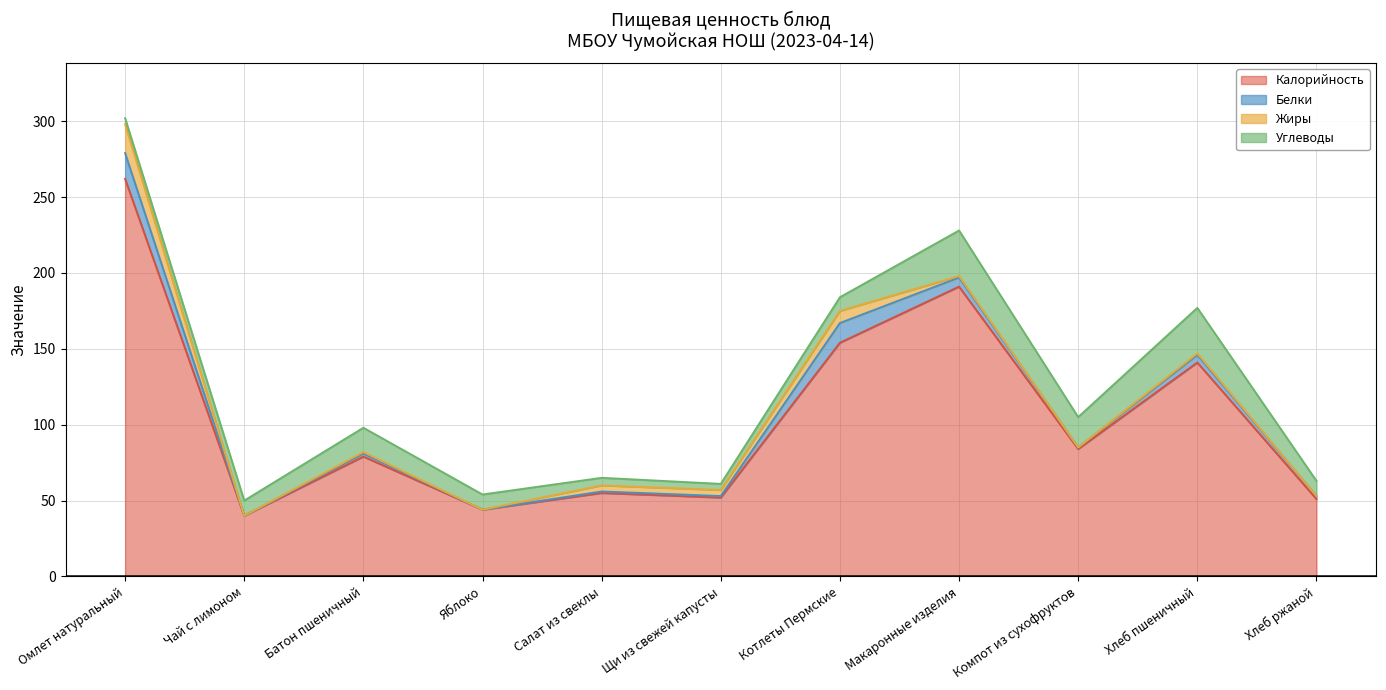

Reading left to right, extract all data points from this chart.

Калорийность: Омлет натуральный=262	Чай с лимоном=40	Батон пшеничный=79	Яблоко=44	Салат из свеклы=55	Щи из свежей капусты=52	Котлеты Пермские=154	Макаронные изделия=191	Компот из сухофруктов=84	Хлеб пшеничный=141	Хлеб ржаной=51
Белки: Омлет натуральный=17	Чай с лимоном=0	Батон пшеничный=2	Яблоко=0	Салат из свеклы=1	Щи из свежей капусты=1	Котлеты Пермские=13	Макаронные изделия=6	Компот из сухофруктов=1	Хлеб пшеничный=5	Хлеб ржаной=2
Жиры: Омлет натуральный=19	Чай с лимоном=0	Батон пшеничный=1	Яблоко=0	Салат из свеклы=4	Щи из свежей капусты=4	Котлеты Пермские=8	Макаронные изделия=1	Компот из сухофруктов=0	Хлеб пшеничный=1	Хлеб ржаной=0
Углеводы: Омлет натуральный=4	Чай с лимоном=10	Батон пшеничный=16	Яблоко=10	Салат из свеклы=5	Щи из свежей капусты=4	Котлеты Пермские=9	Макаронные изделия=30	Компот из сухофруктов=20	Хлеб пшеничный=30	Хлеб ржаной=10